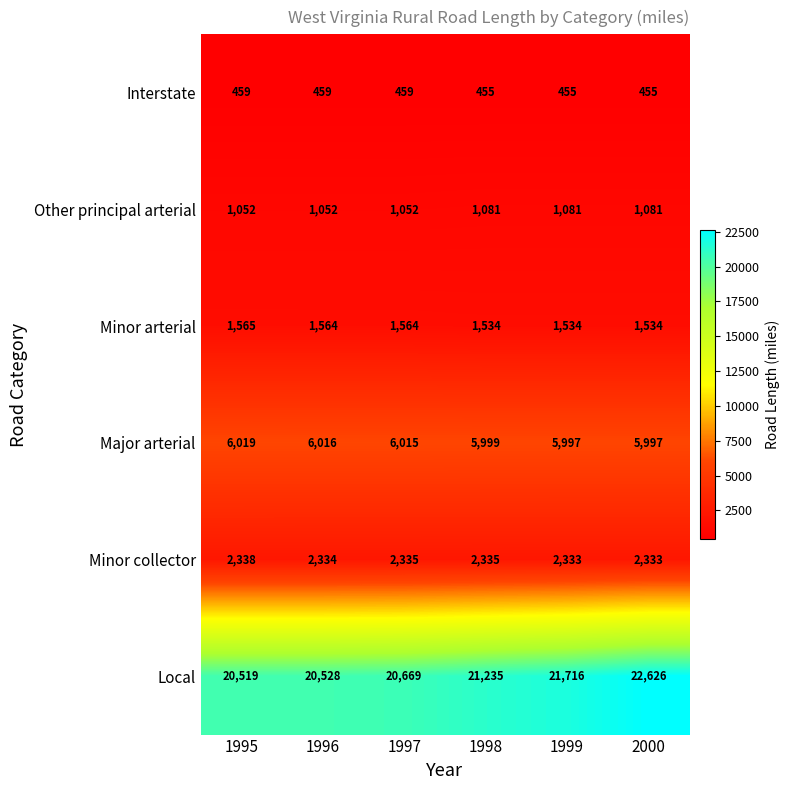

What value does the Minor arterial series have at 1999, to the nearest 10?

1530